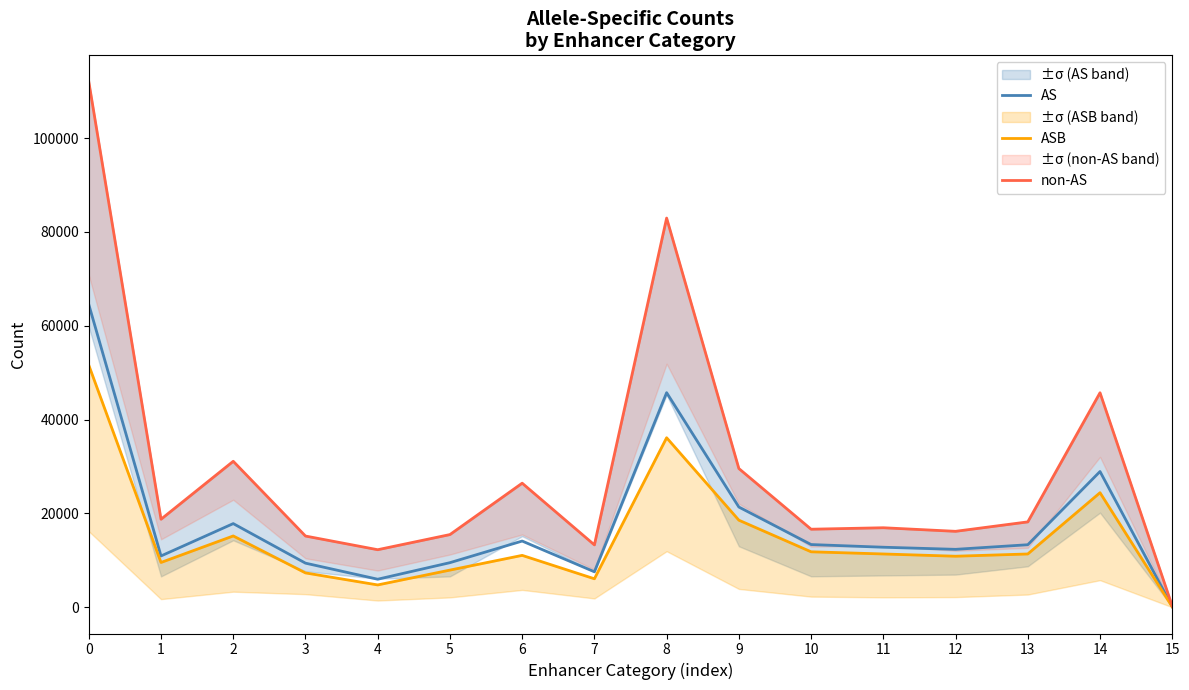

True or false: AS and ASB cross at least once.

False